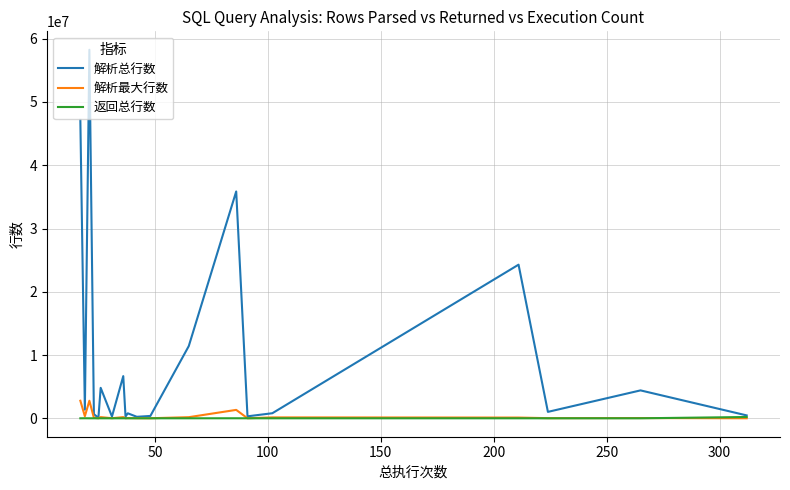

What is the difference between the maximum and minimum values in the 解析最大行数 series?

2771478